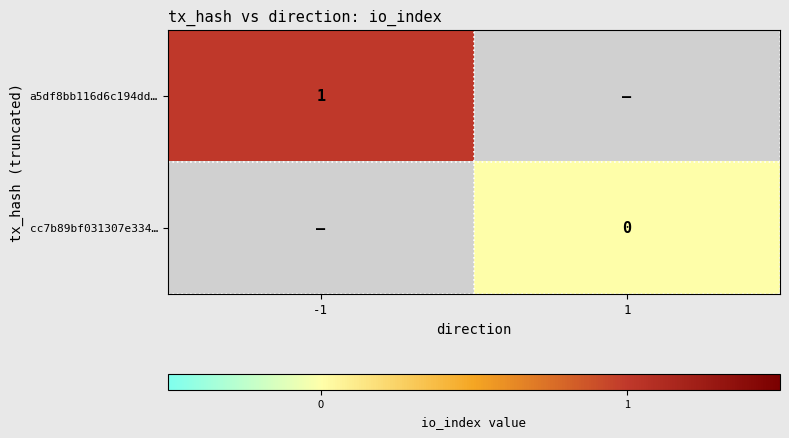

Is it true that a5df8bb116d6c194dd… equals 1.6 at -1?

False